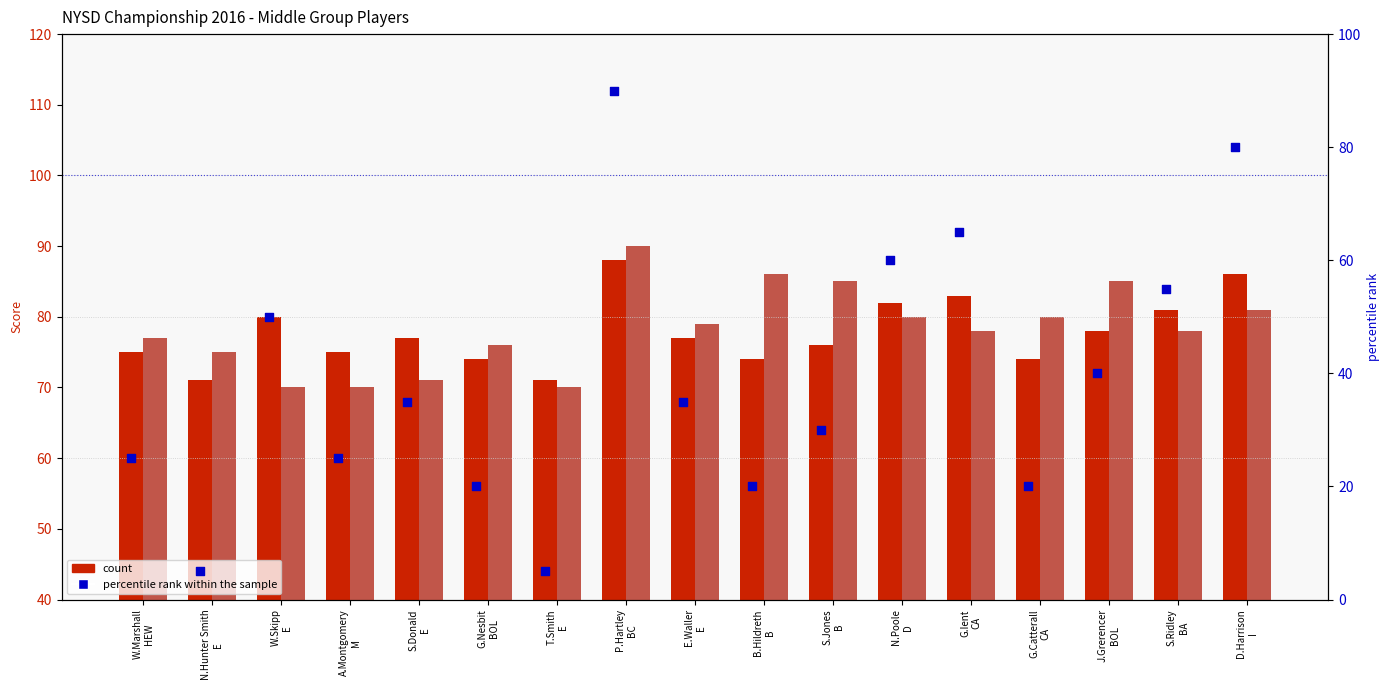

Which series contains the highest Y value?

2nd Round